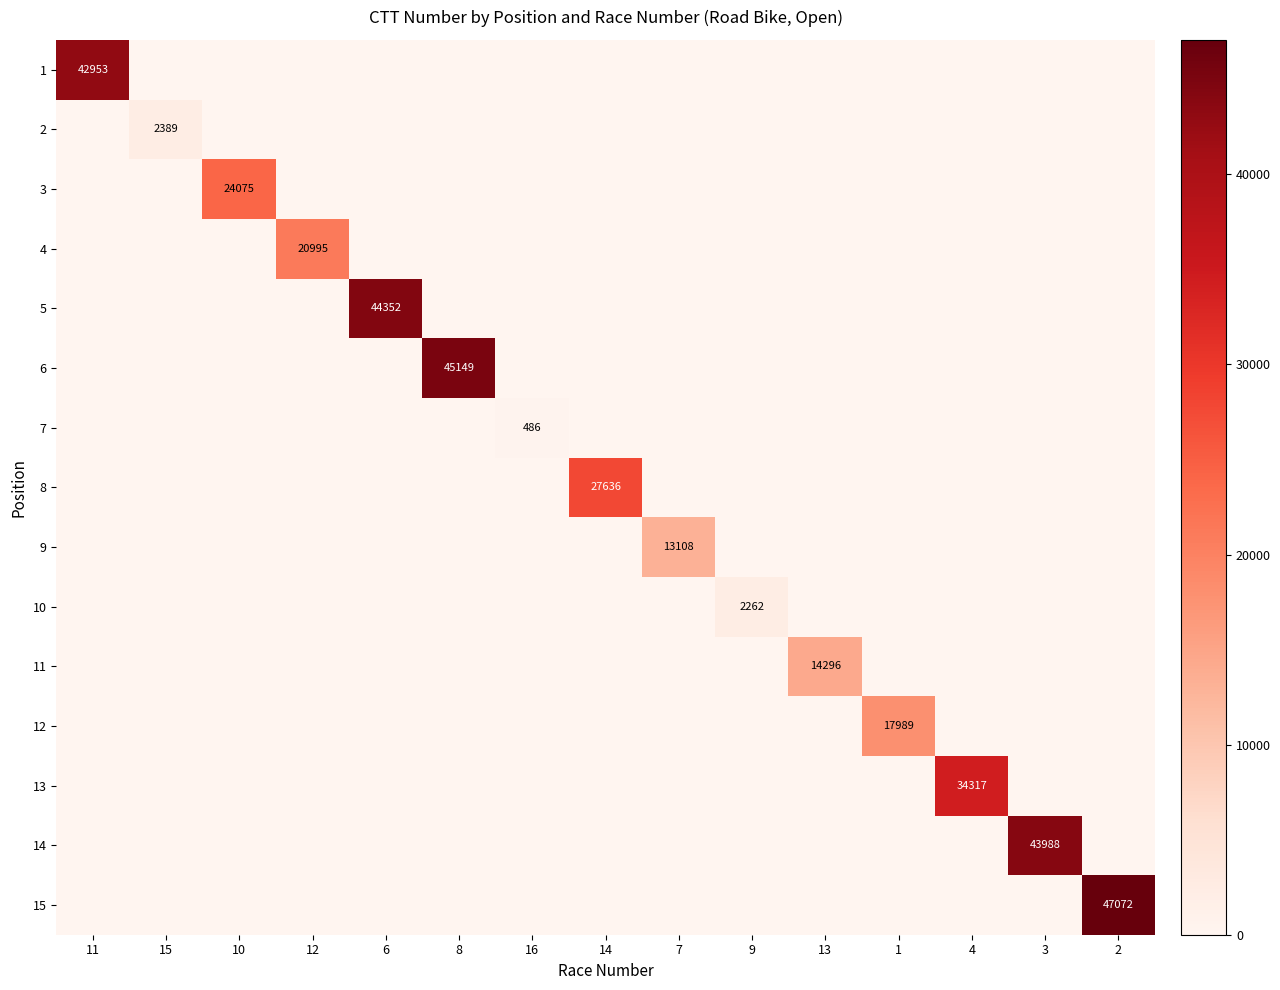

At which label does 6 reach its peak?

8